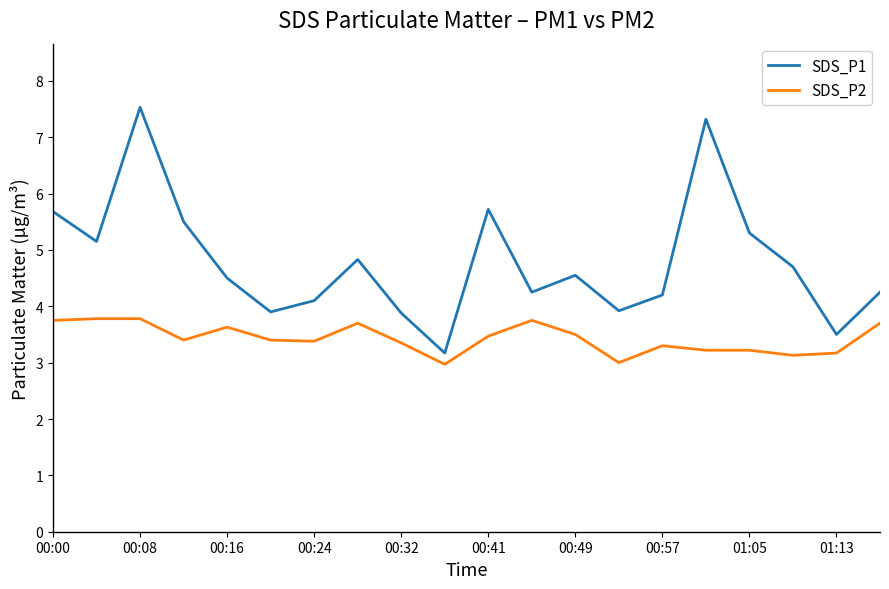

Rank the series by their maximum value, from lowest to highest.

SDS_P2, SDS_P1